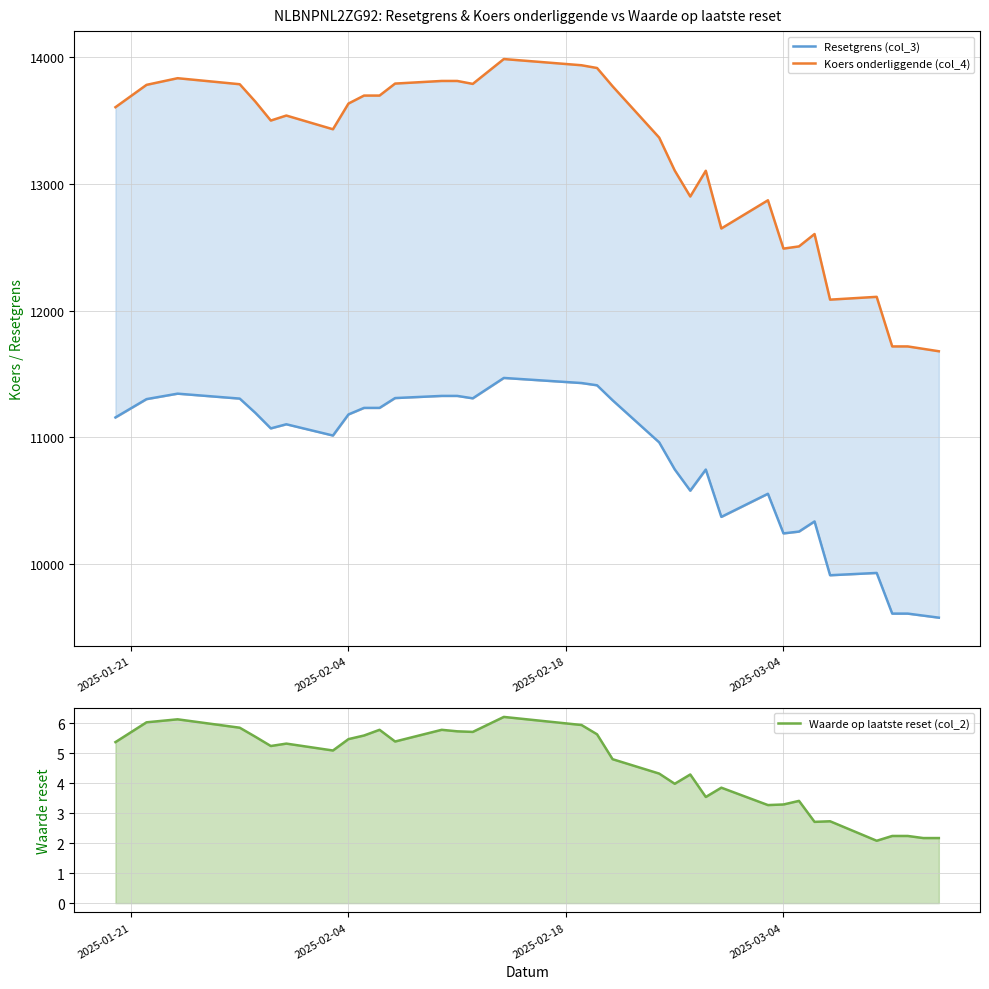

What is the difference between the second highest and second lowest values in the Resetgrens (col_3) series?

1851.5